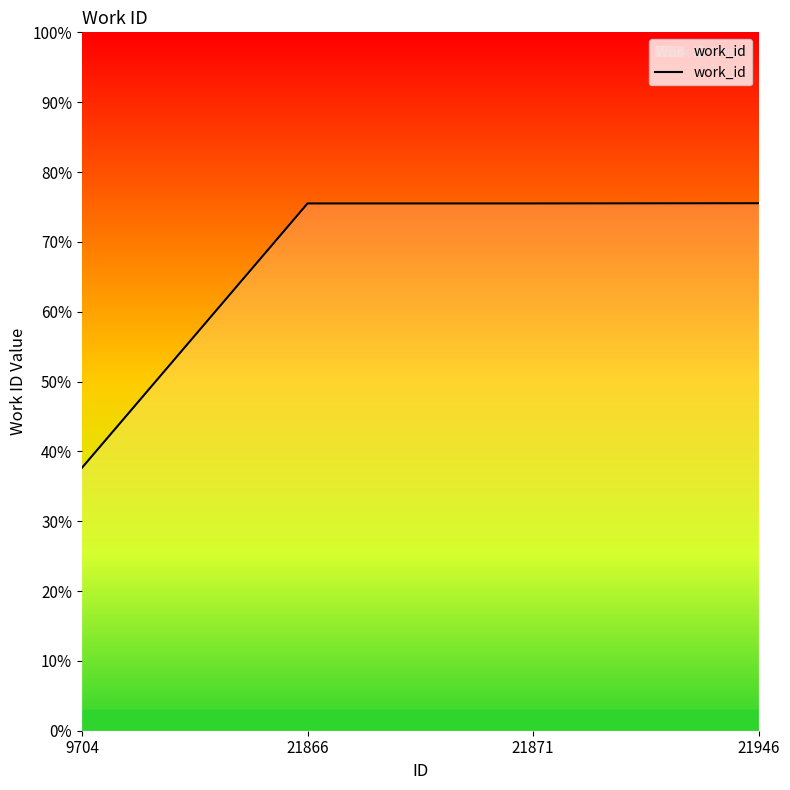

Is this an area chart (filled region under the line)?

Yes